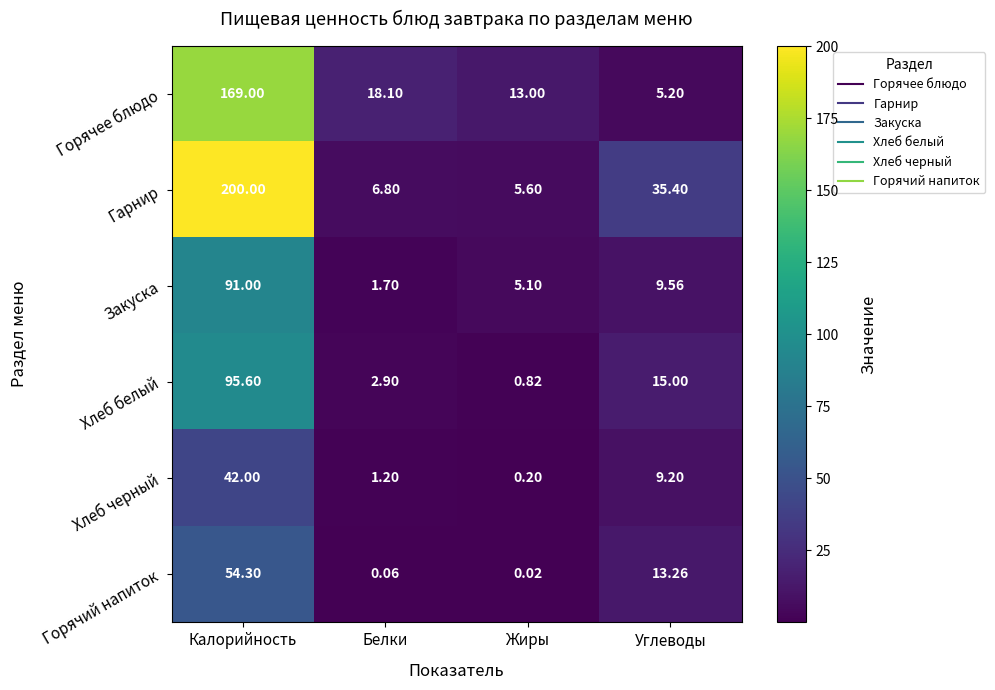

Which series has the largest total across all categories?

Гарнир